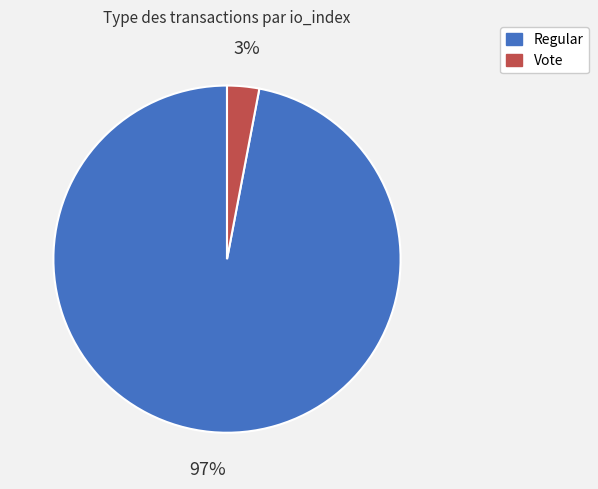

To the nearest percent, what is the average slice percentage?

50%